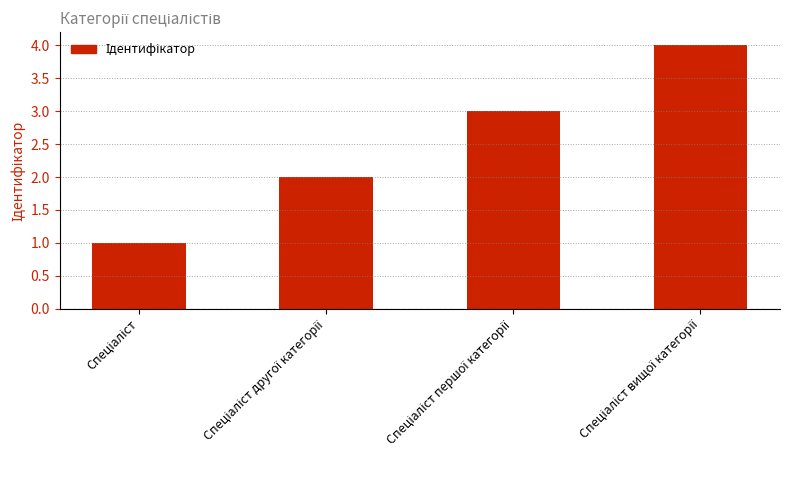

What is the sum of all values?

10